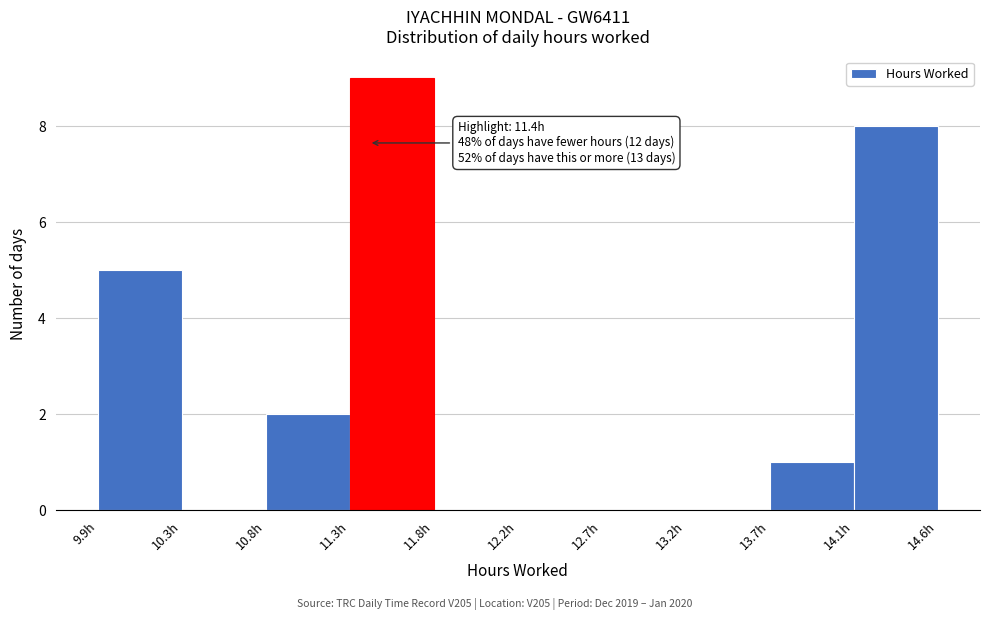

Which range on the x-axis has the tallest bar?

11.30 to 11.75